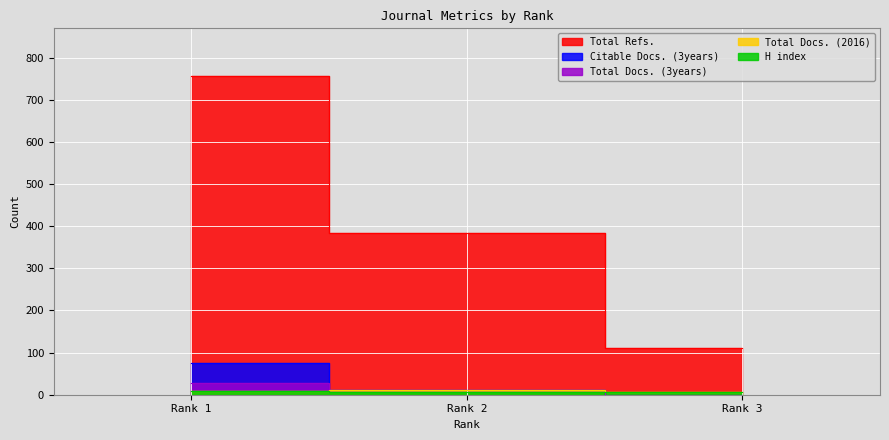

Reading left to right, what are all the values shown in this chart?

H index: 8	6	7
Total Docs. (2016): 8	12	7
Total Docs. (3years): 29	12	0
Total Refs.: 756	383	110
Citable Docs. (3years): 75	12	0